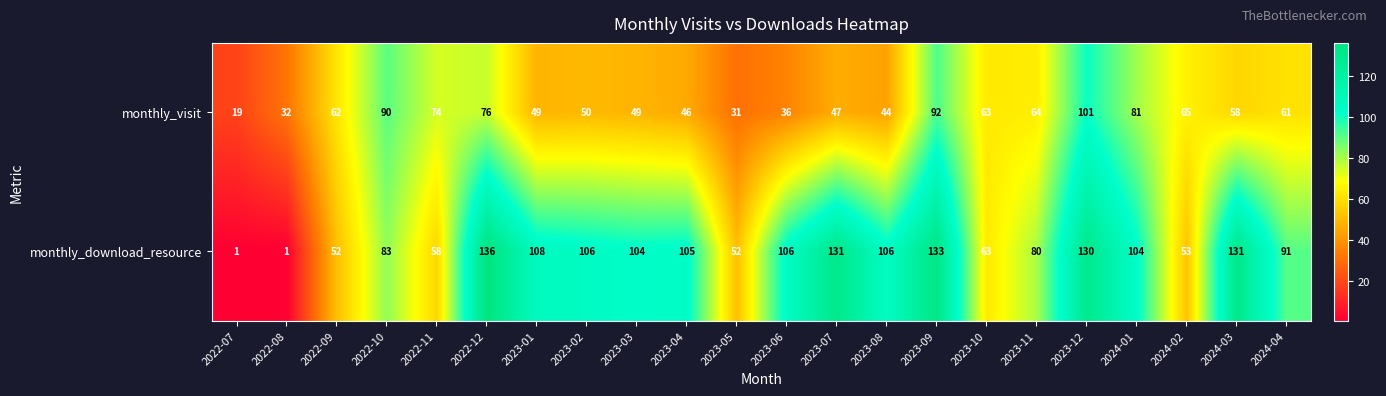

What is the difference between the maximum and minimum values in the monthly_download_resource series?

135